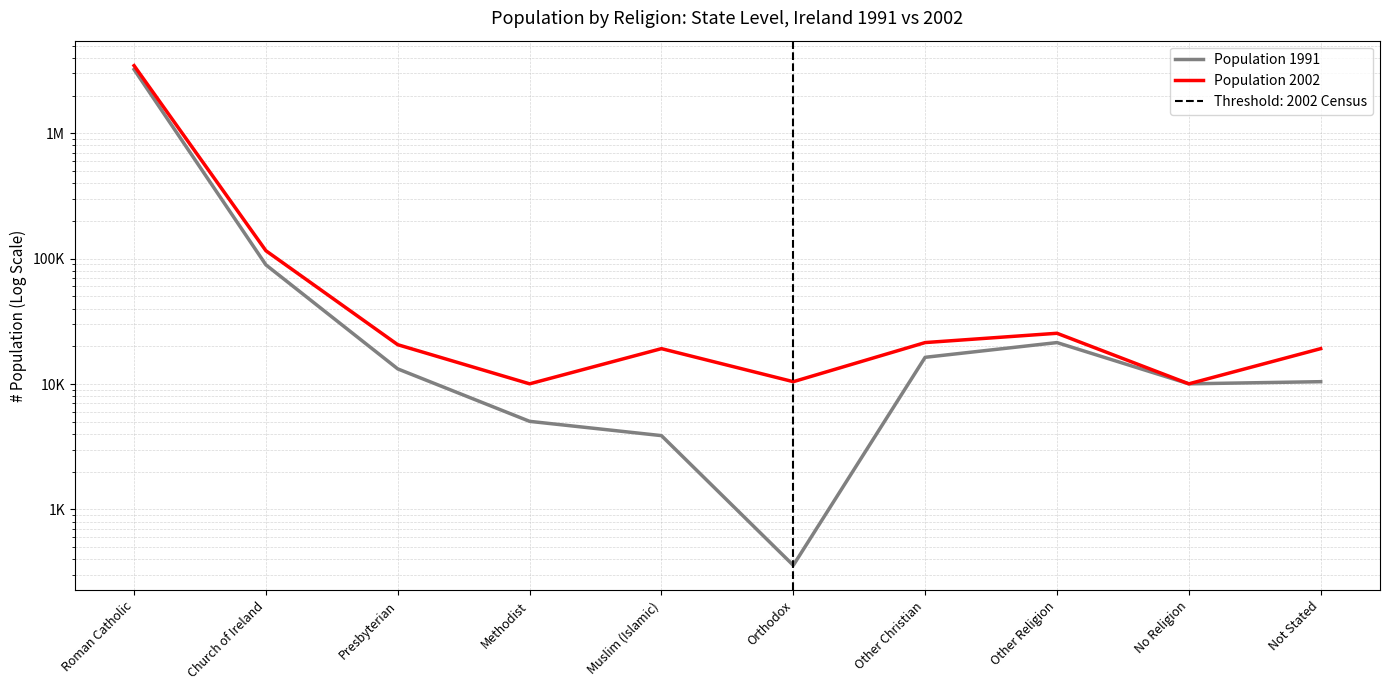

What position from the right is Church of Ireland?

9